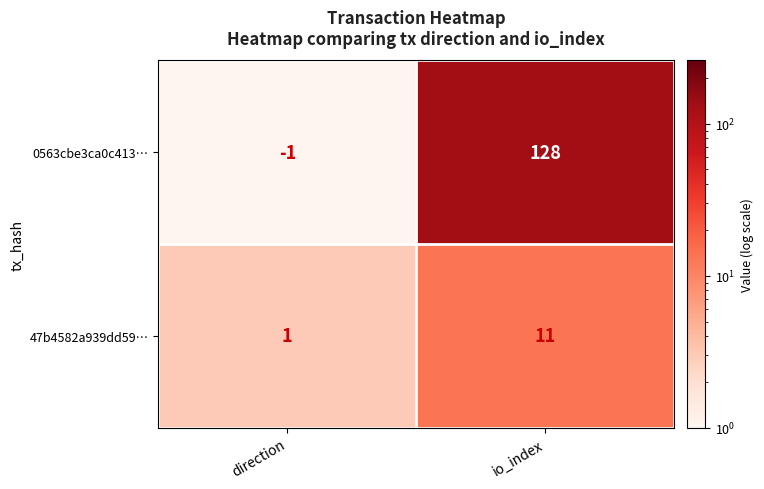

Which series has the largest total across all categories?

0563cbe3ca0c413…